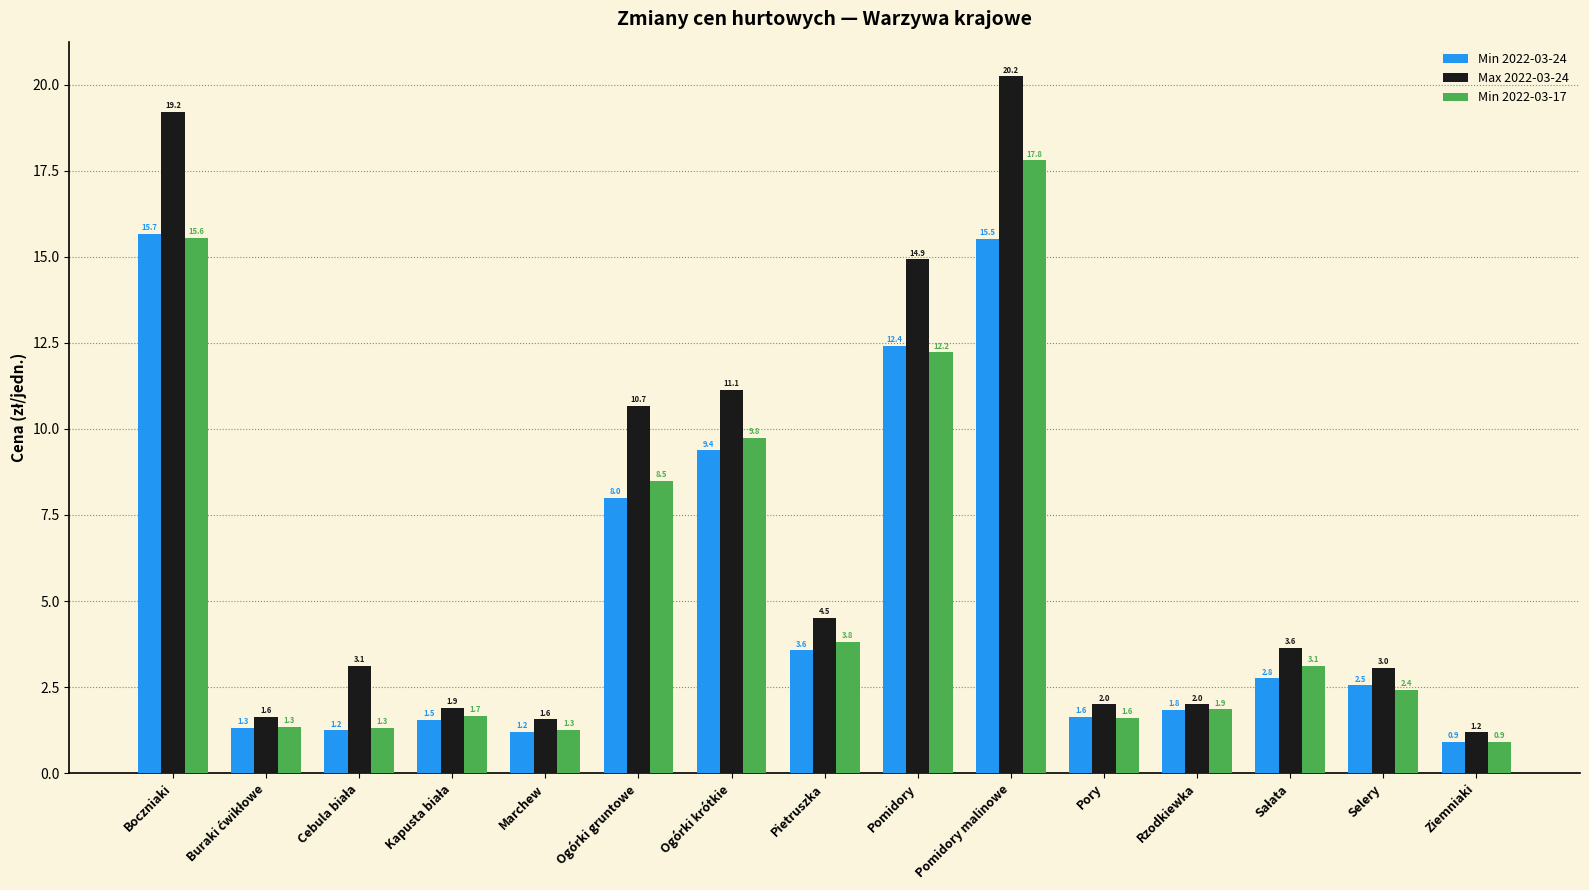

The value of Min 2022-03-24 at Pietruszka is 3.6. True or false?

True